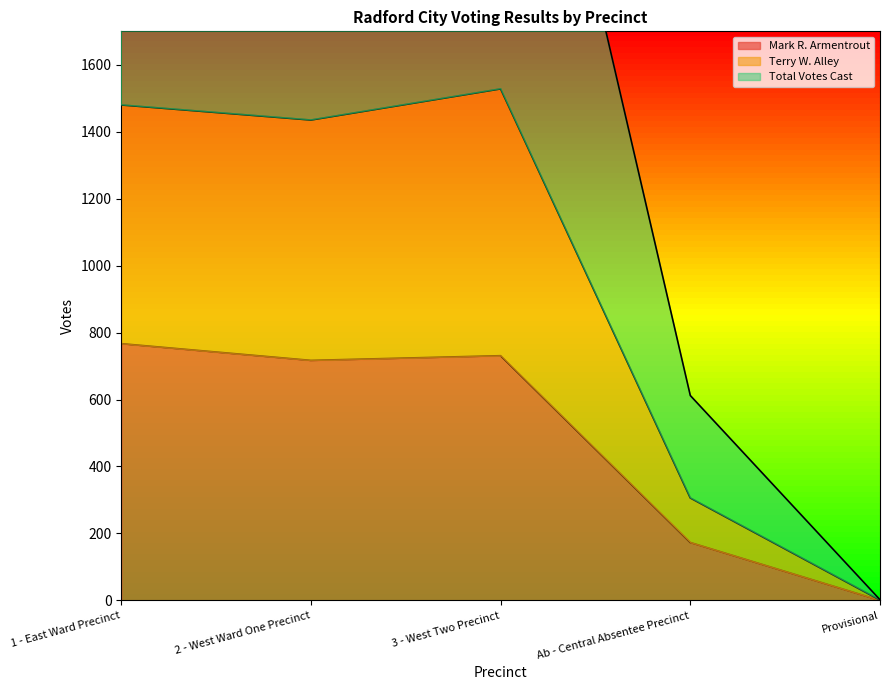

What are all the series names shown in the legend?

Mark R. Armentrout, Terry W. Alley, Total Votes Cast